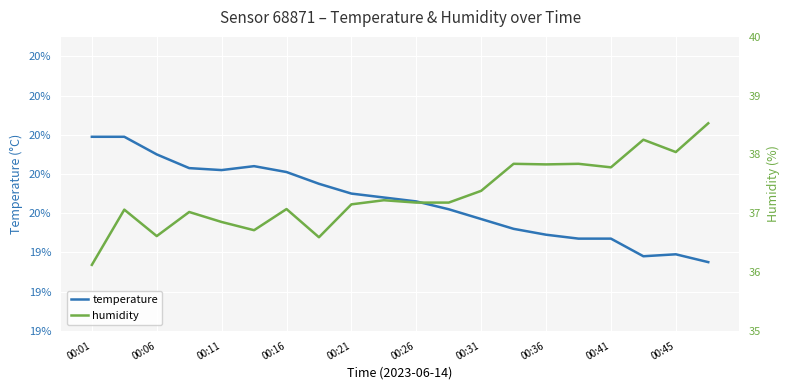

What is the sum of all humidity values?

746.2